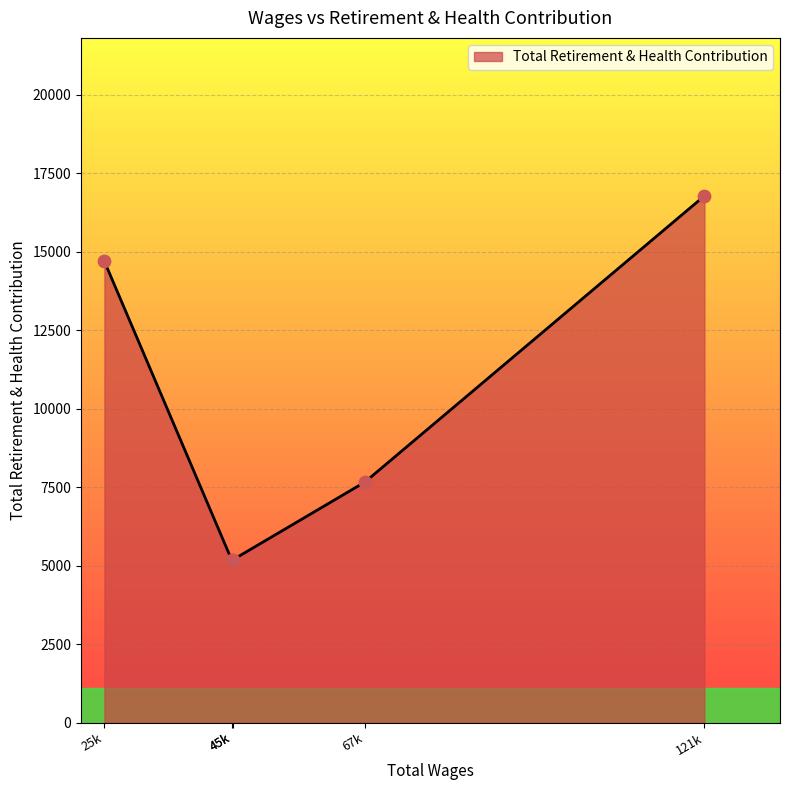

How many values are below 7662?

2